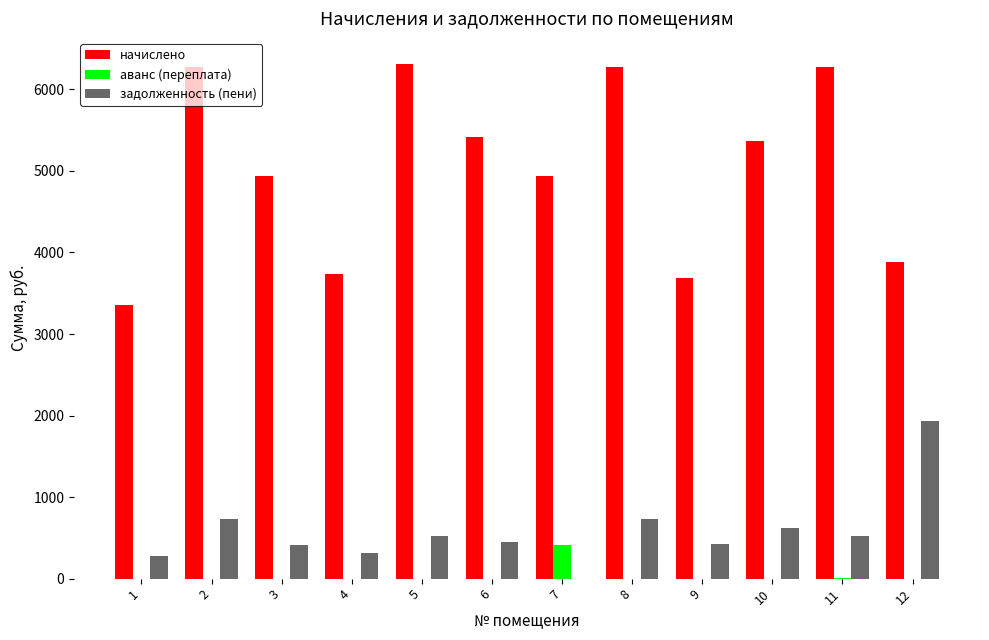

What are all the series names shown in the legend?

начислено, аванс (переплата), задолженность (пени)